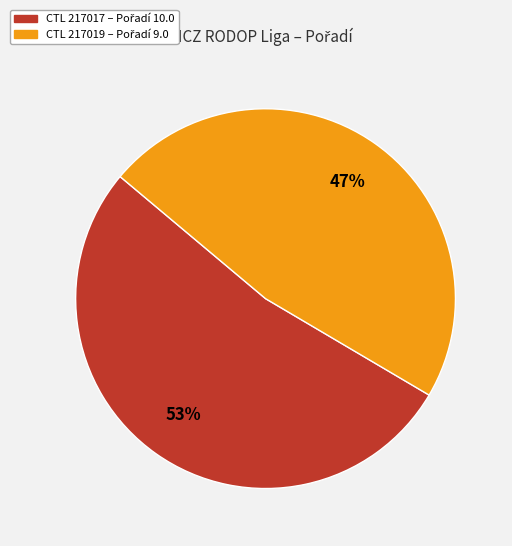

Is there a majority slice in this chart?

Yes